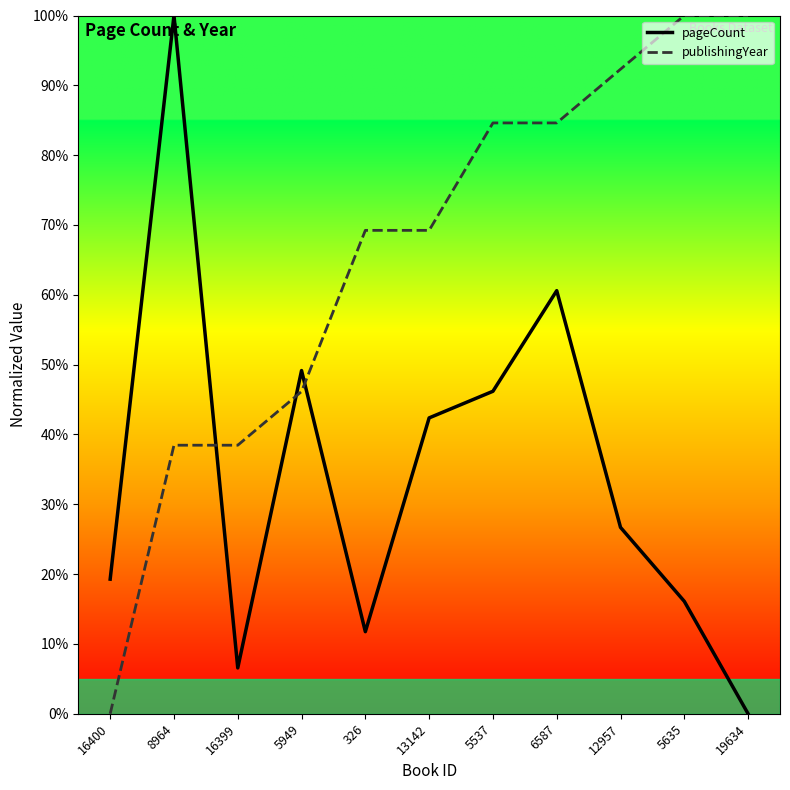

How many lines are shown in the chart?

2